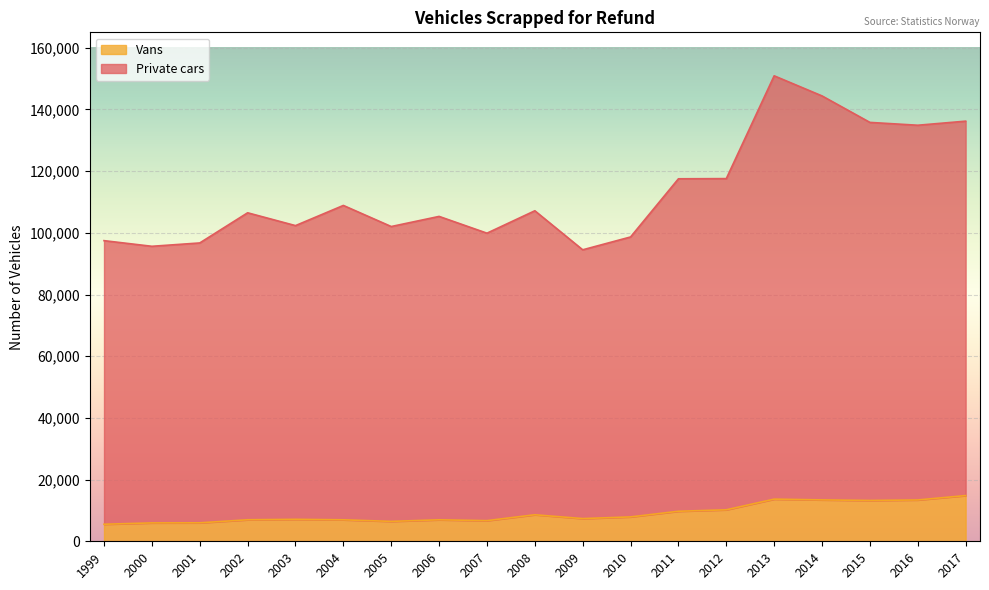

How many series are shown in this chart?

2